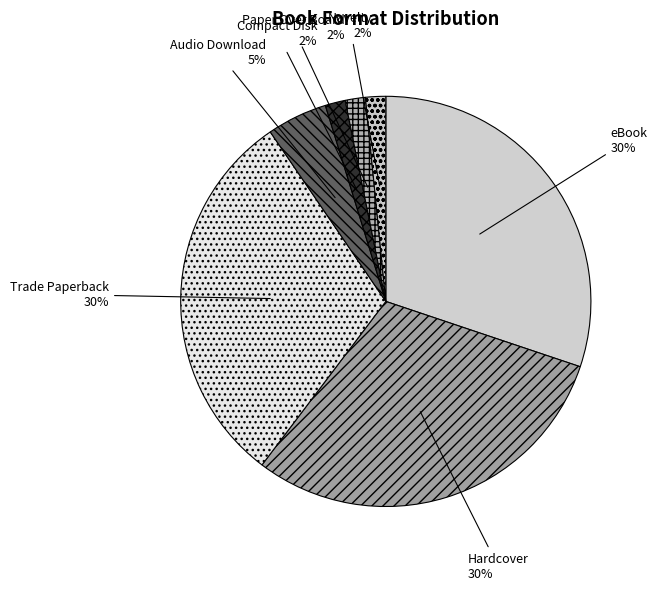

Is the sum of eBook and Trade Paperback greater than half?

Yes